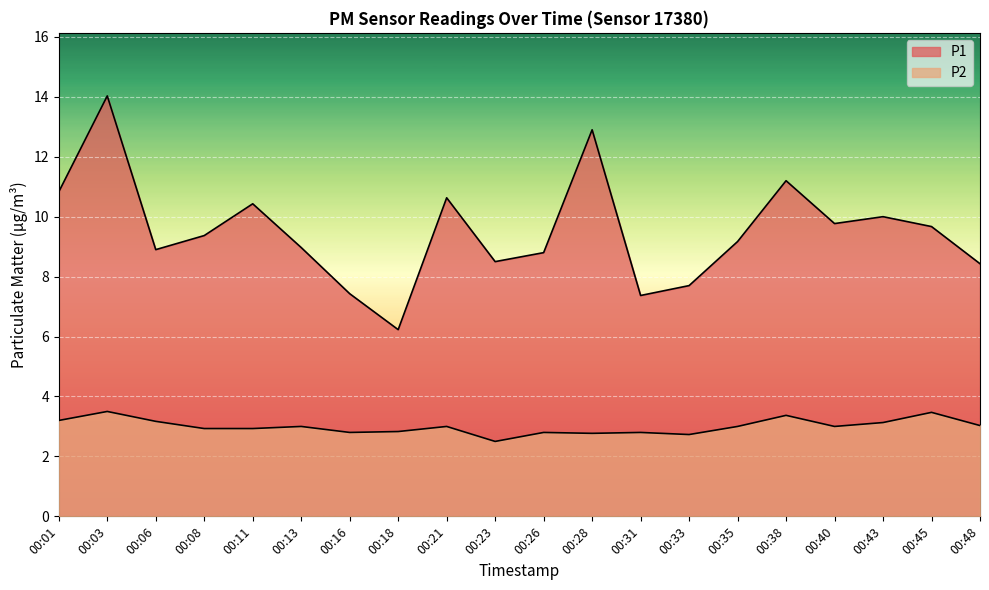

Rank the categories by P2 value from lowest to highest.

00:23, 00:33, 00:28, 00:16, 00:26, 00:31, 00:18, 00:08, 00:11, 00:13, 00:21, 00:35, 00:40, 00:48, 00:43, 00:06, 00:01, 00:38, 00:45, 00:03